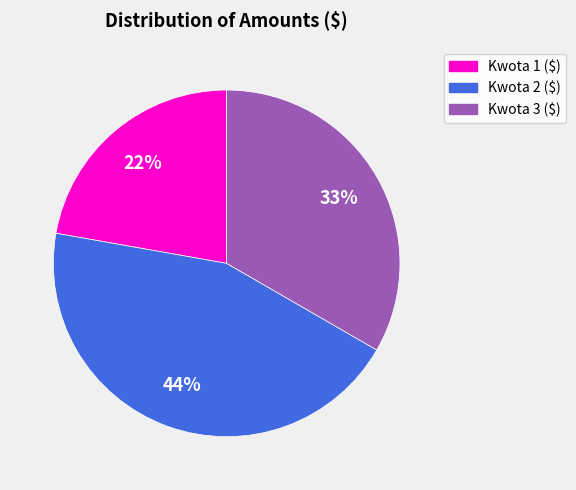

Approximately how many times larger is the value at Kwota 2 ($) compared to Kwota 1 ($)?

2.0